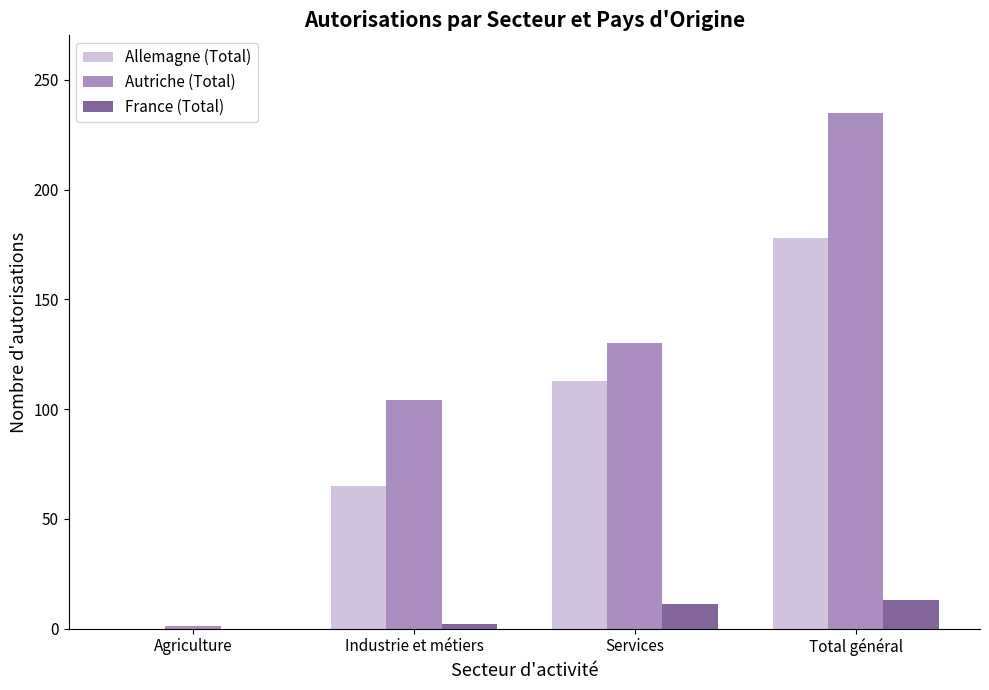

What is the maximum value for Allemagne (Total)?

178